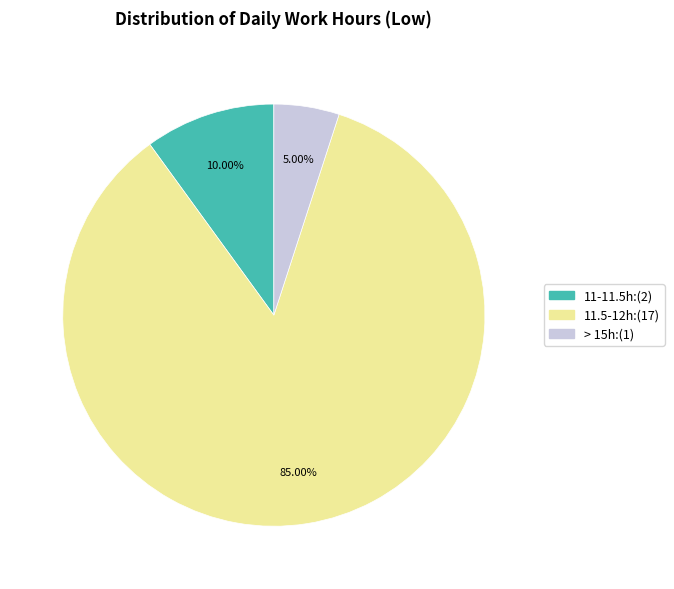

Is there a majority slice in this chart?

Yes